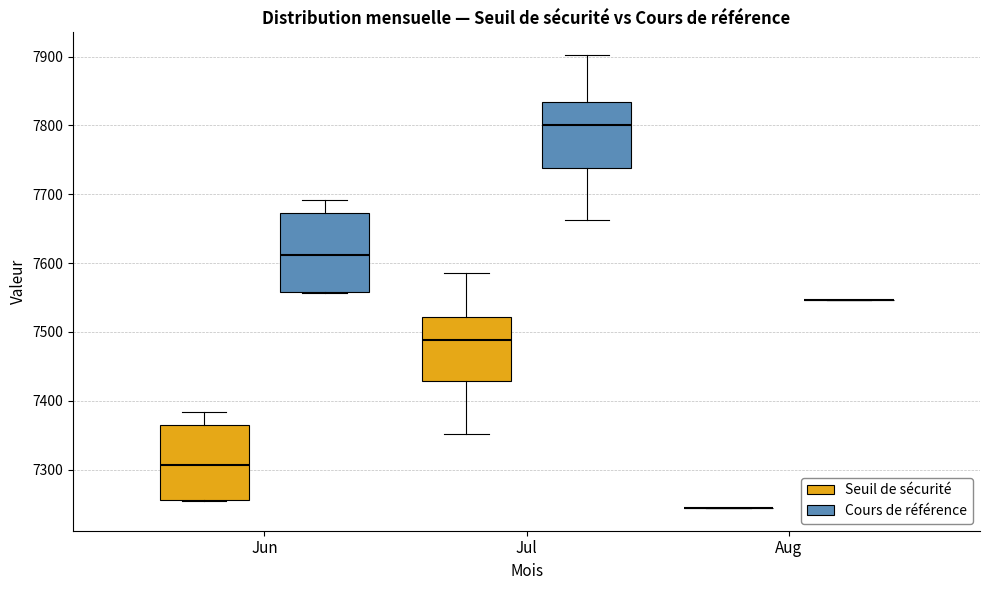

Reading left to right, read every box against the y-axis: the position of its median line, the range the box covers, and the ends of its whiskers. The values are not printed on the chart, so give them approximately, as read against the axis.

Jun (Seuil de sécurité): median 7310, box 7260 to 7370, whiskers 7260 to 7380
Jun (Cours de référence): median 7610, box 7560 to 7670, whiskers 7560 to 7690
Jul (Seuil de sécurité): median 7490, box 7430 to 7520, whiskers 7350 to 7590
Jul (Cours de référence): median 7800, box 7740 to 7830, whiskers 7660 to 7900
Aug (Seuil de sécurité): box collapsed to a line at 7240, whiskers 7240 to 7240
Aug (Cours de référence): box collapsed to a line at 7550, whiskers 7550 to 7550